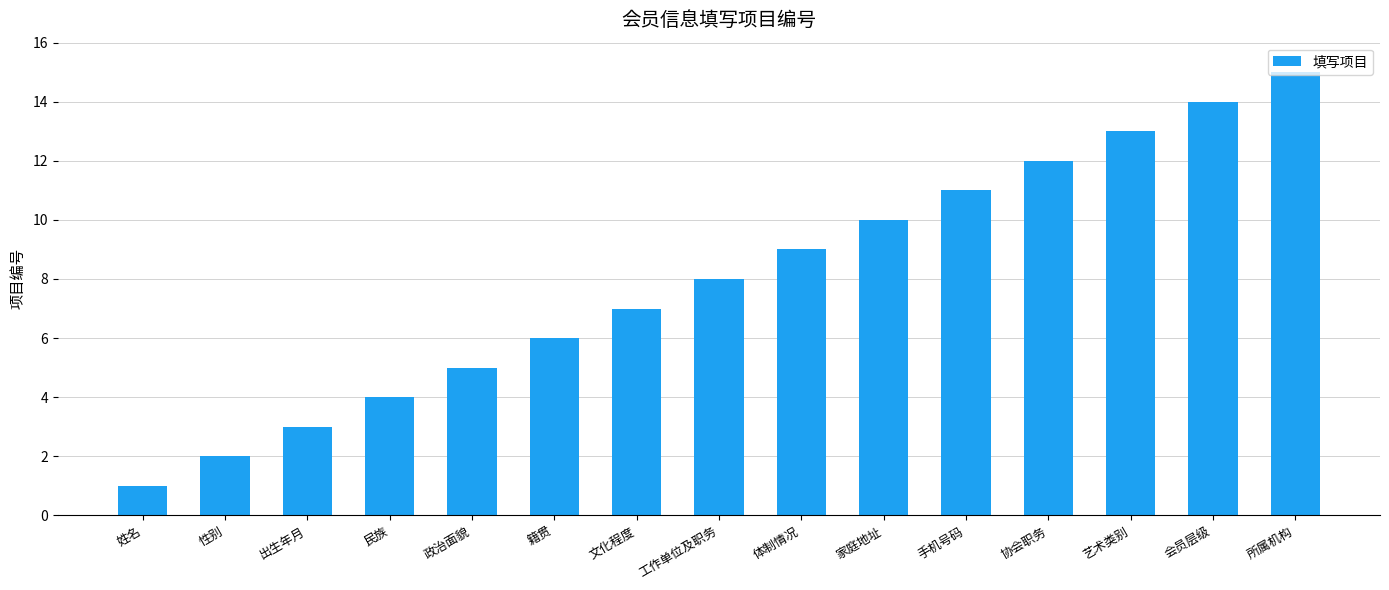

What is the value of the 11th bar from the left?

11